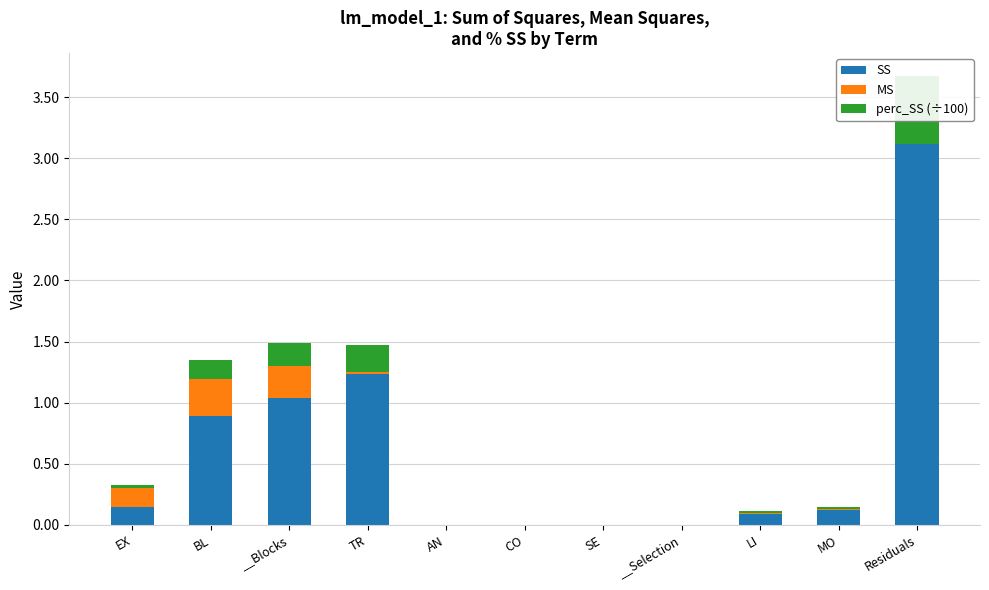

What is the difference between the SS values at MO and __Blocks?

0.9